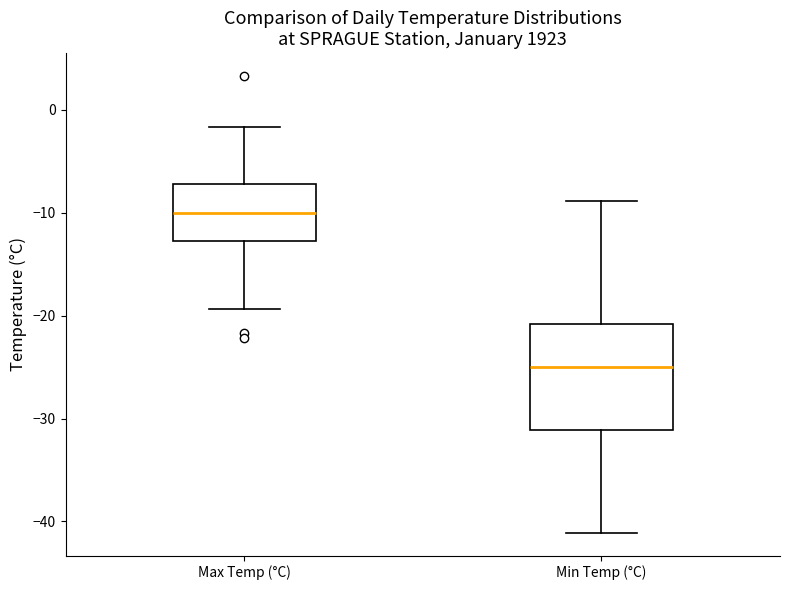

Reading left to right, read every box against the y-axis: the position of its median line, the range the box covers, and the ends of its whiskers. The values are not printed on the chart, so give them approximately, as read against the axis.

Max Temp (°C): median -10, box -13 to -7, whiskers -19 to -2
Min Temp (°C): median -25, box -31 to -21, whiskers -41 to -9